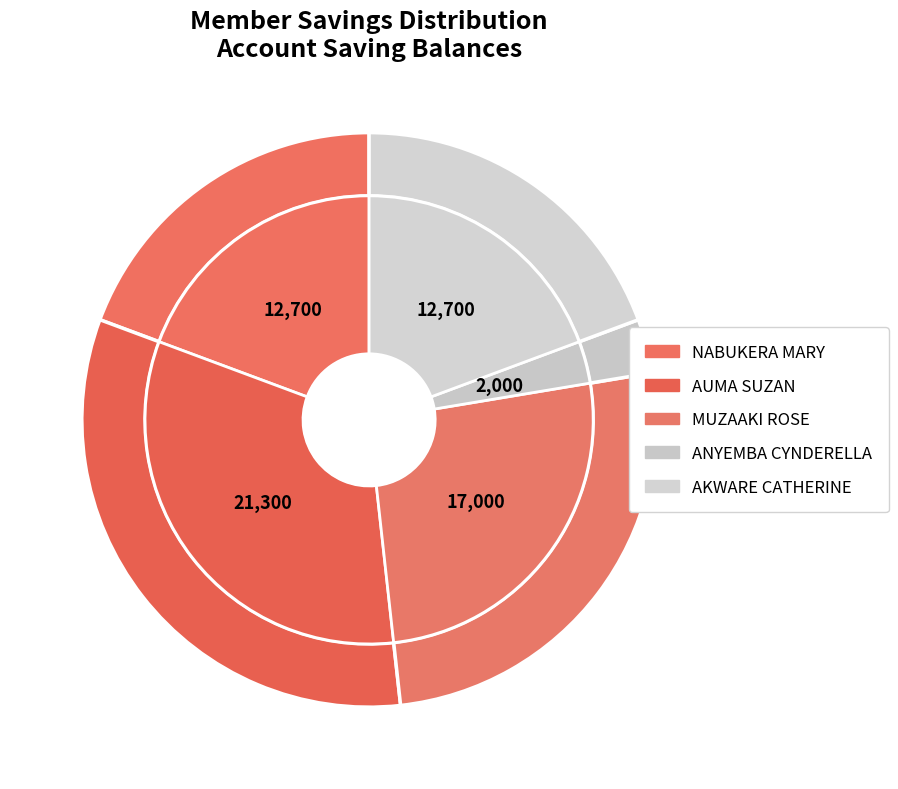

To the nearest percent, what portion does AKWARE CATHERINE represent?

19%